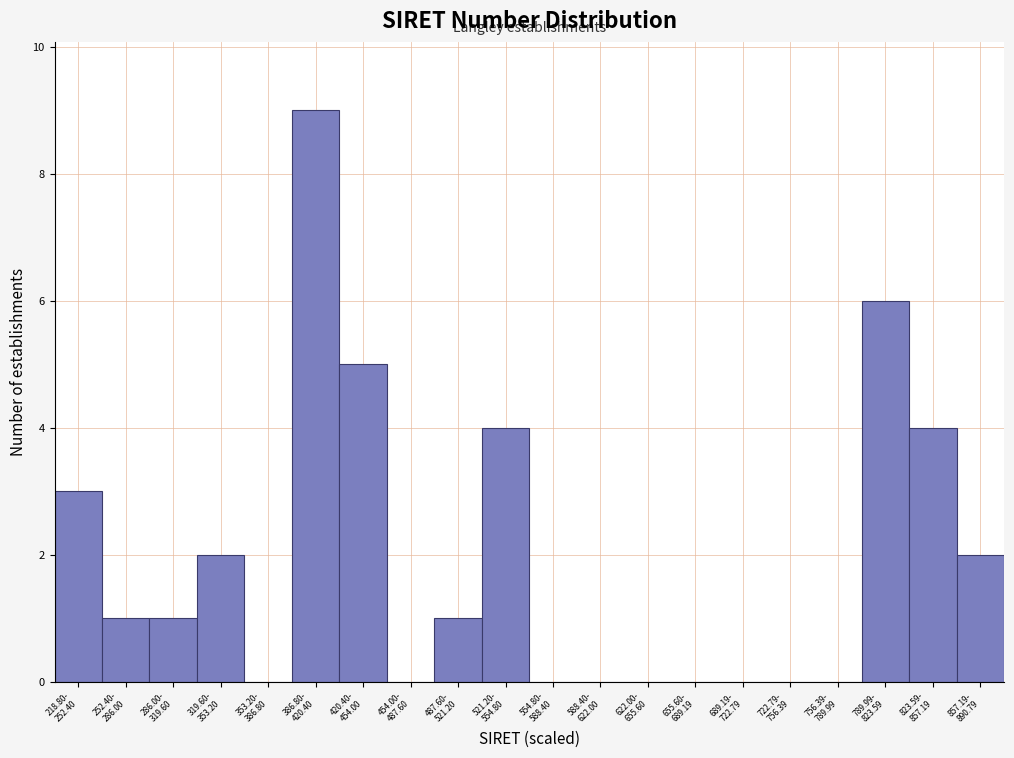

What is the maximum value shown in the chart?

9